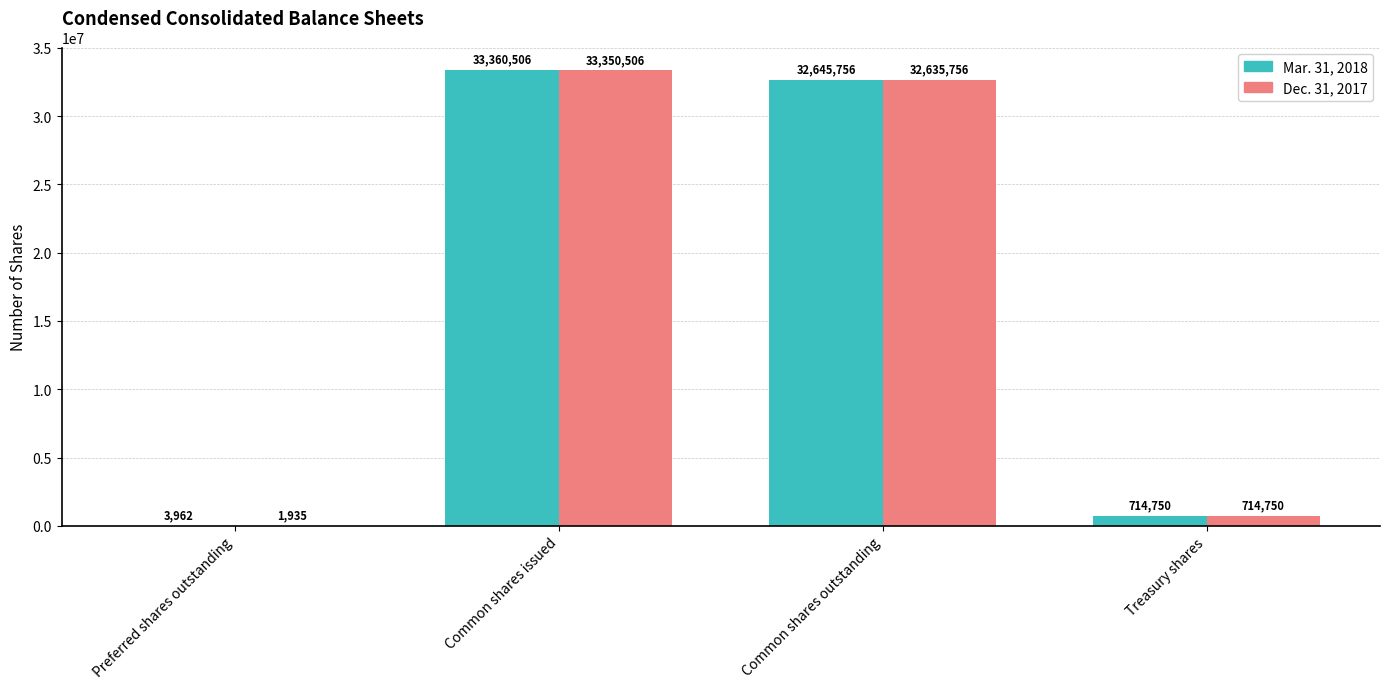

How many categories are shown in the chart?

4